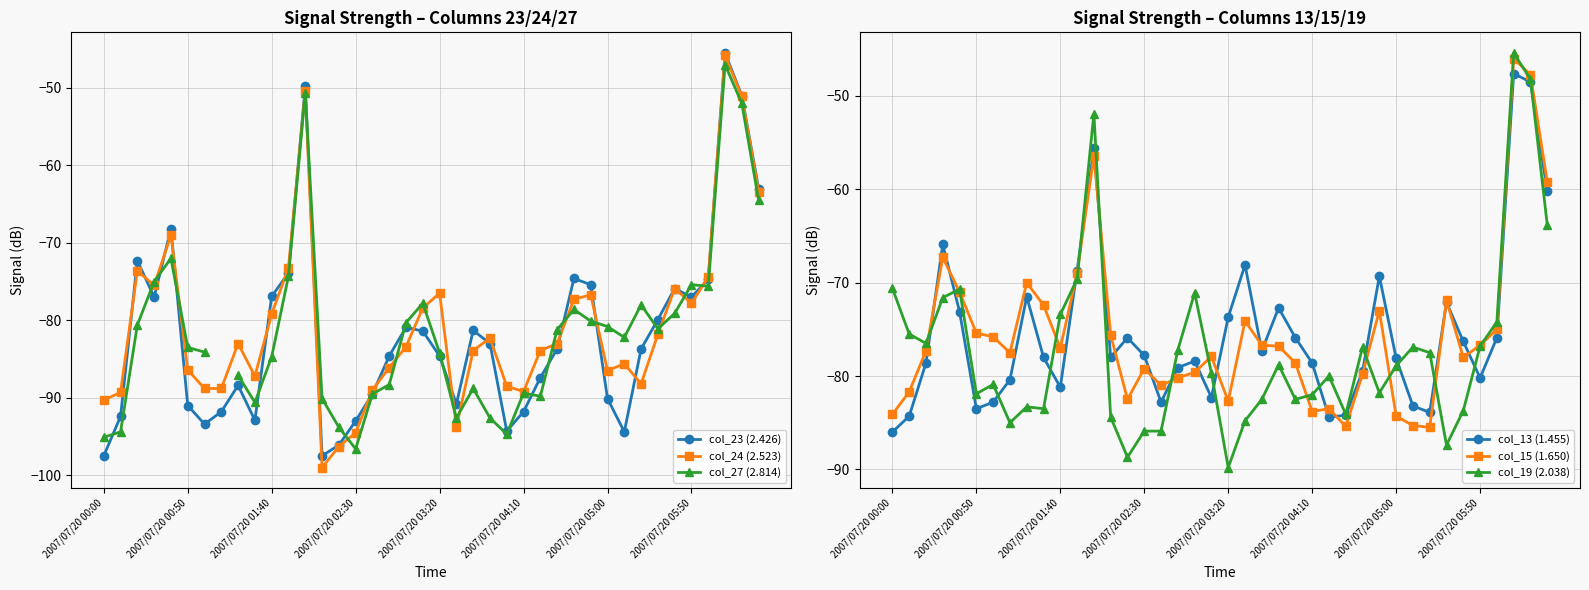

What is the lowest value of the col_23 (2.426) series?

-97.5